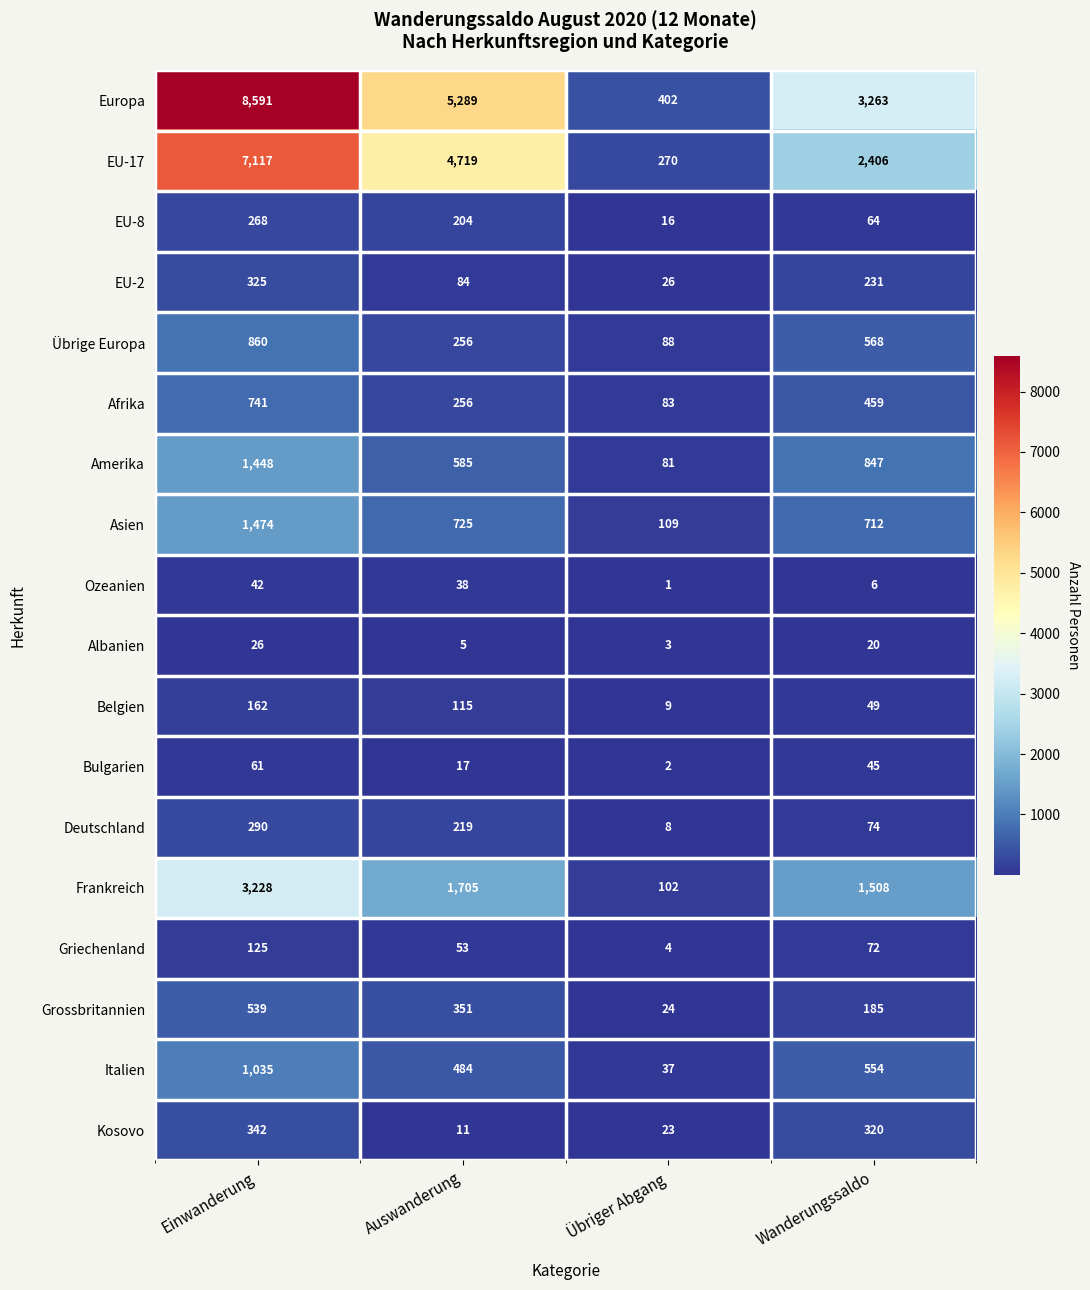

List the labels in order of EU-17 value, largest first.

Einwanderung, Auswanderung, Wanderungssaldo, Übriger Abgang